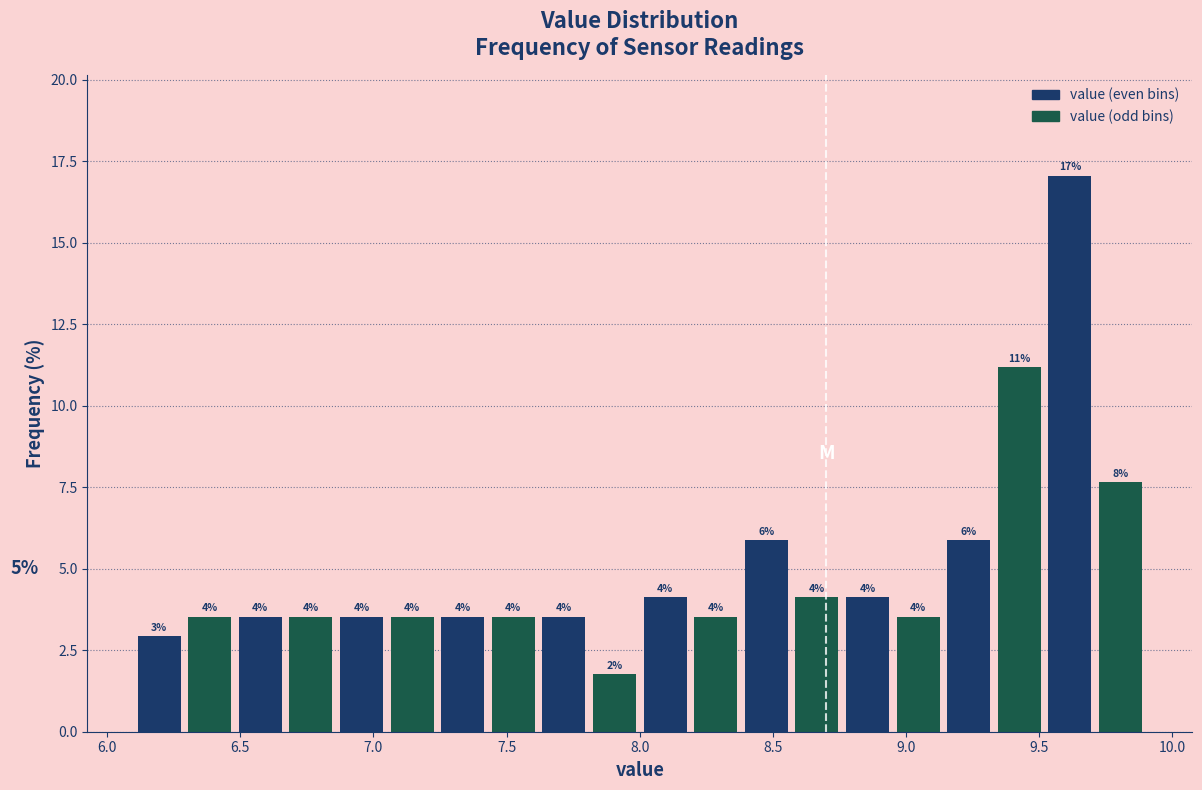

Read against the x-axis, roughly where is the centre of the tallest bar?

9.60